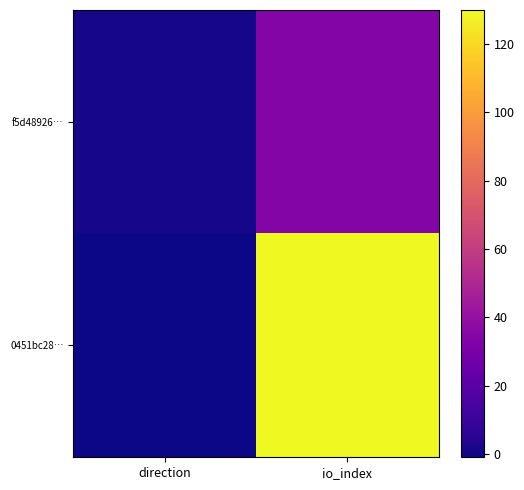

Reading left to right, list all the values displayed in this chart.

0451bc28…: direction=-1	io_index=130
f5d48926…: direction=1	io_index=34